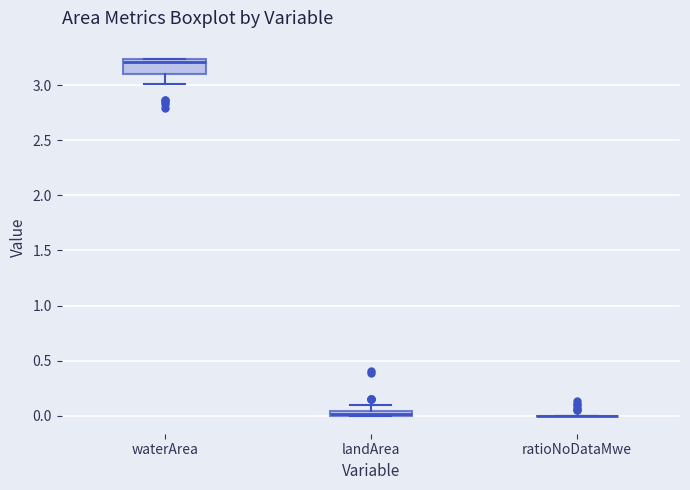

Where is the lower edge of the box for landArea on the y-axis? The values are not printed on the chart, so give them approximately, as read against the axis.

0.00